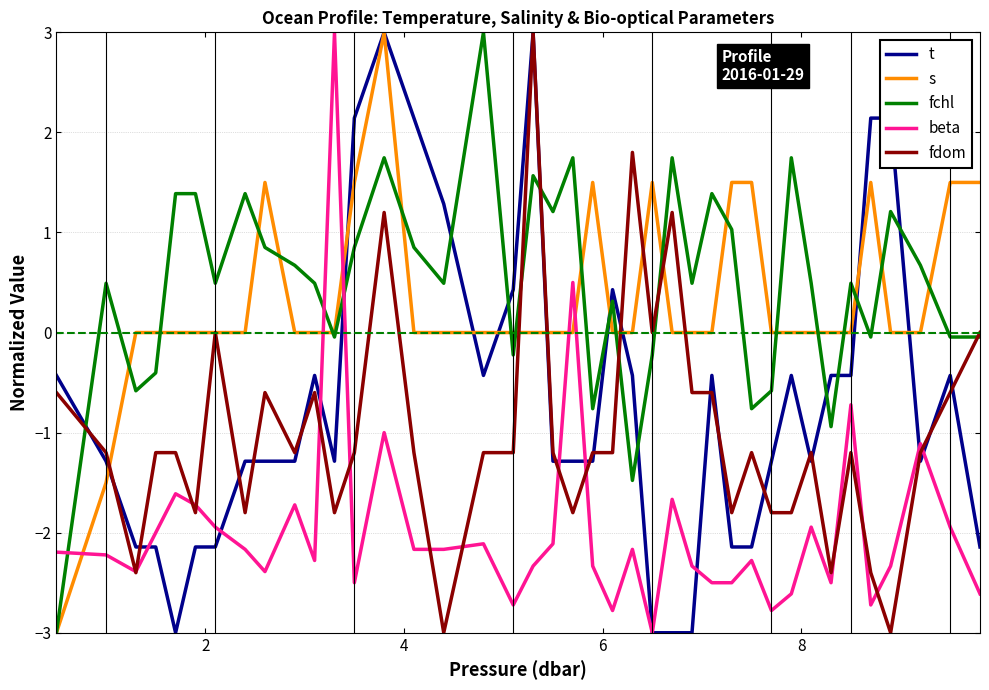

What is the maximum value for t?

3.0